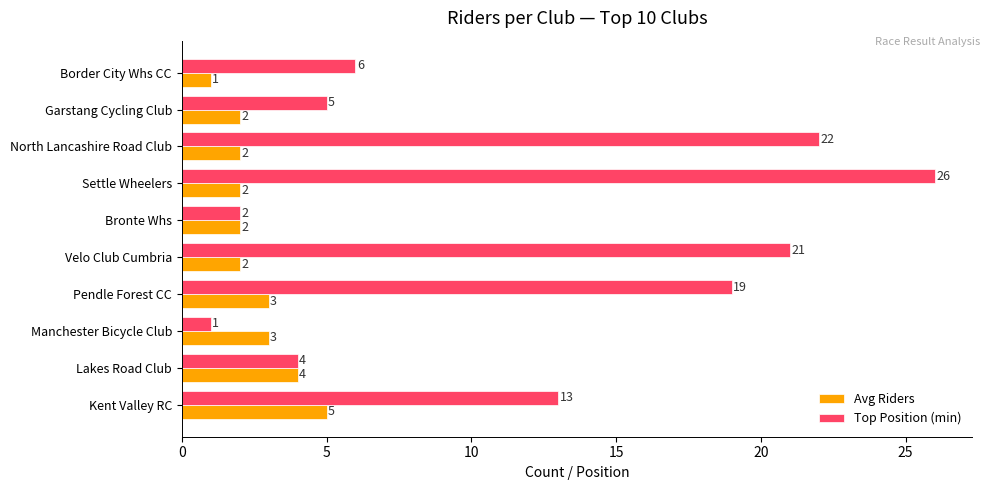

What is the difference between the maximum and minimum values in the Avg Riders series?

4